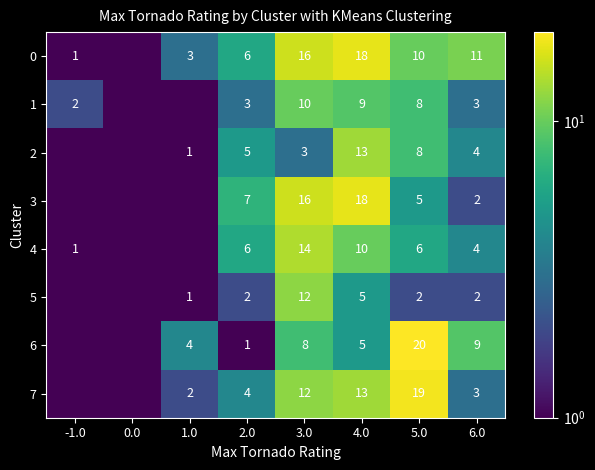

What is the total value across all series at 6.0?

38.0